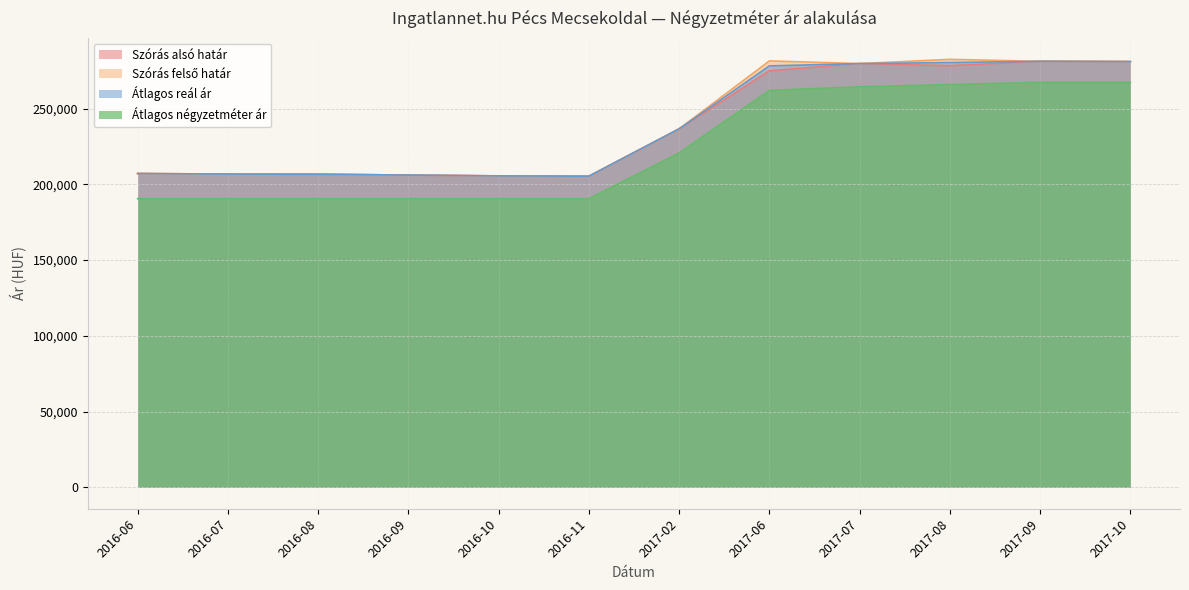

Which series has the largest range (max minus min)?

Szórás felső határ